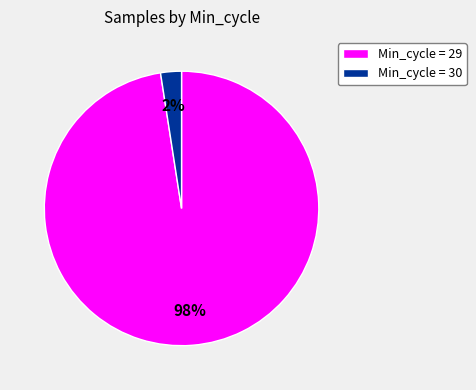

True or false: Min_cycle = 29 accounts for 92% of the total.

False